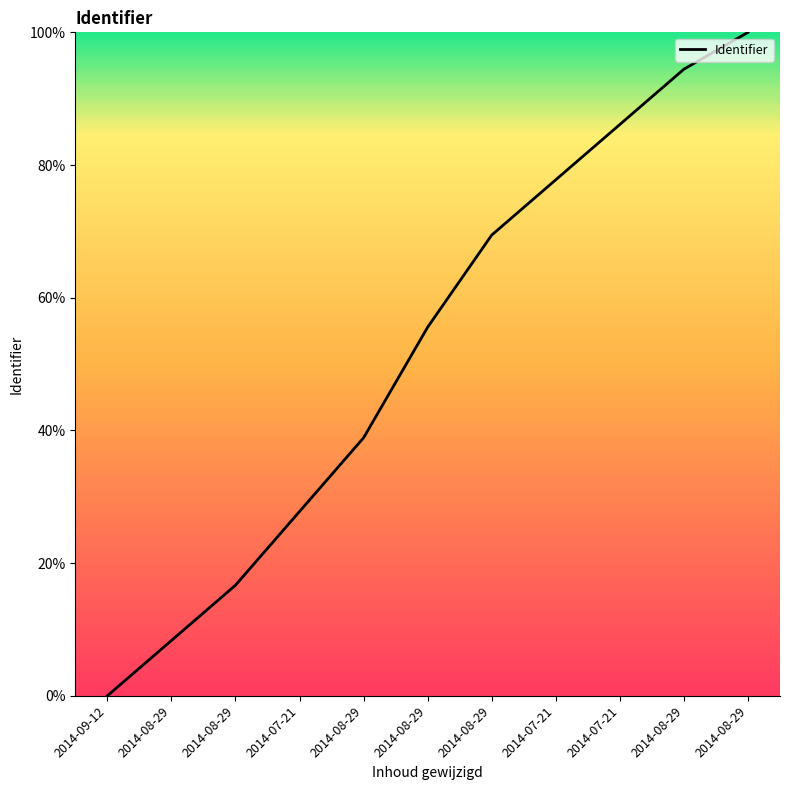

Reading left to right, transcribe all the data shown in this chart.

0.0	8.3	16.7	27.8	38.9	55.6	69.4	77.8	86.1	94.4	100.0